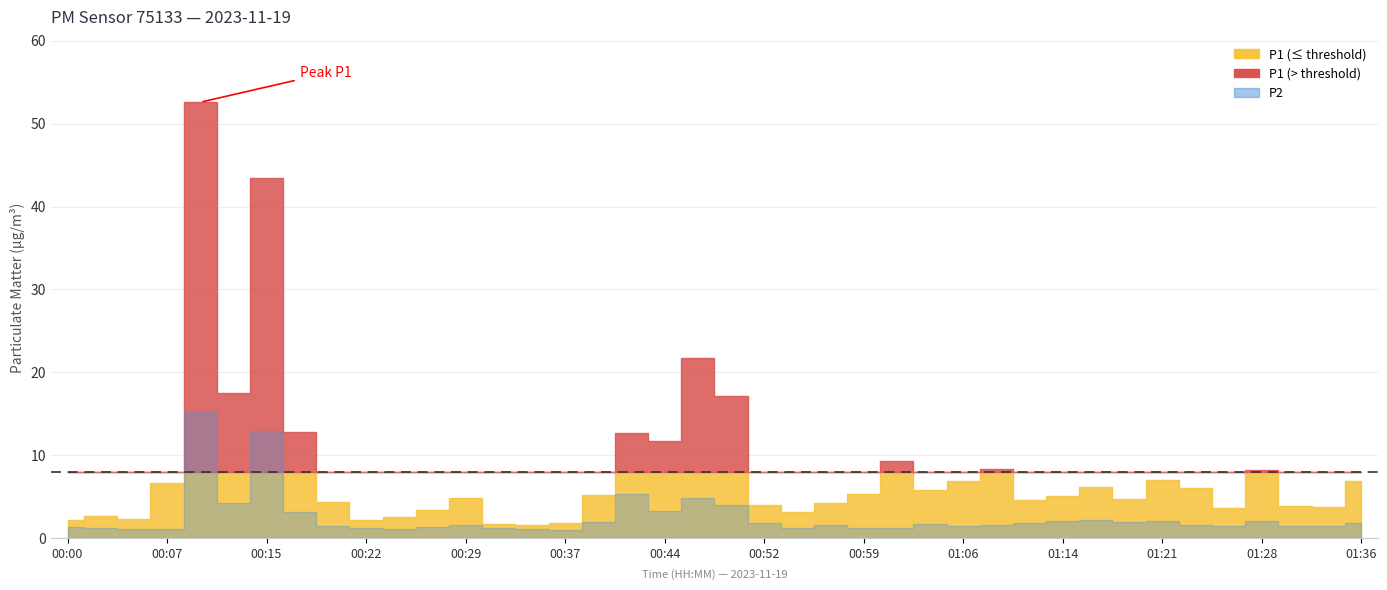

Which category has the lowest value in the P2 series?

00:37